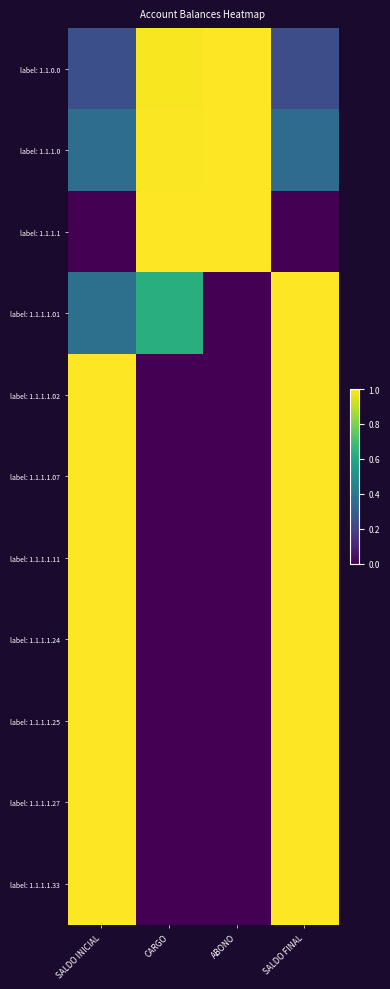

What is the total value across all series at SALDO FINAL?

8.6